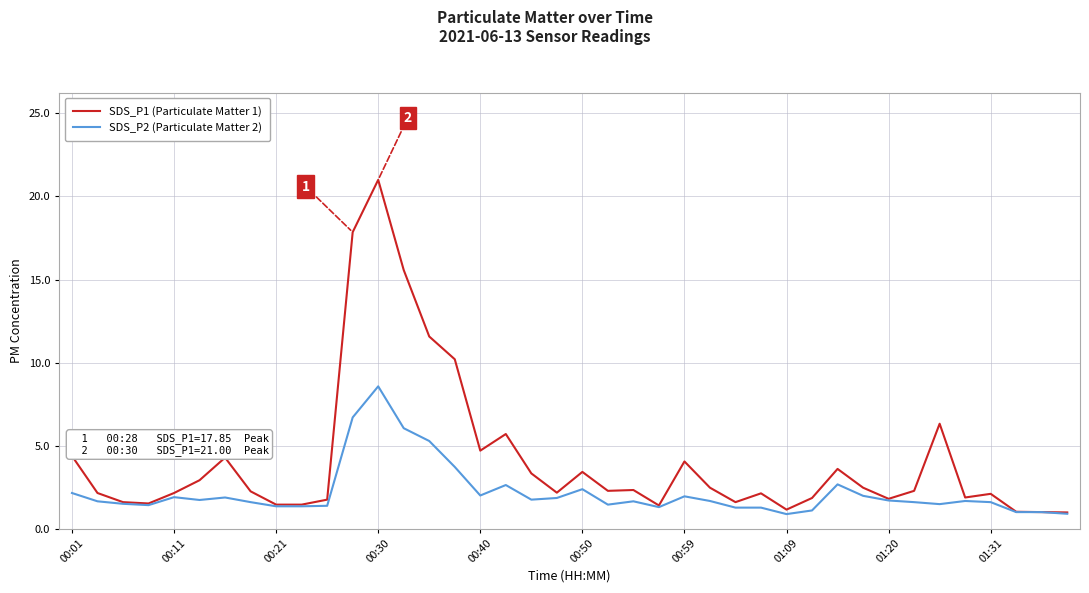

What is the greatest value displayed?

21.0